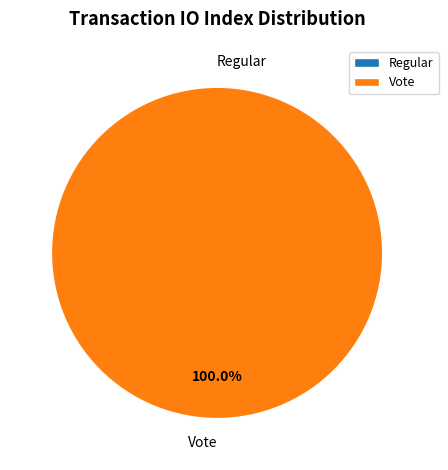

Is it true that Vote is 100% of the pie?

True